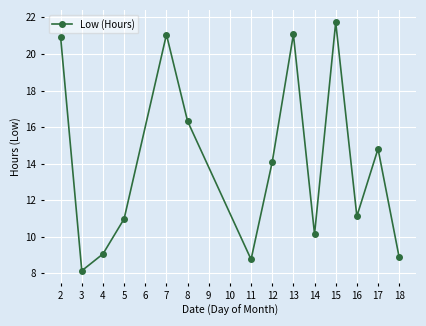

Where is the first local maximum?

7